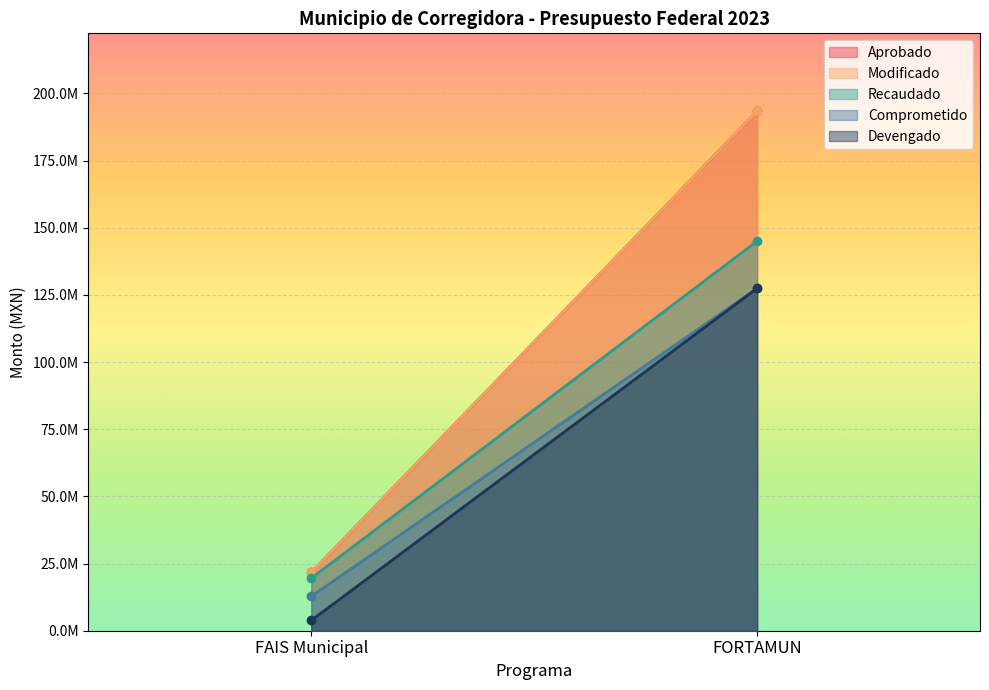

The Modificado series shows 193342921.0 at FORTAMUN. True or false?

True